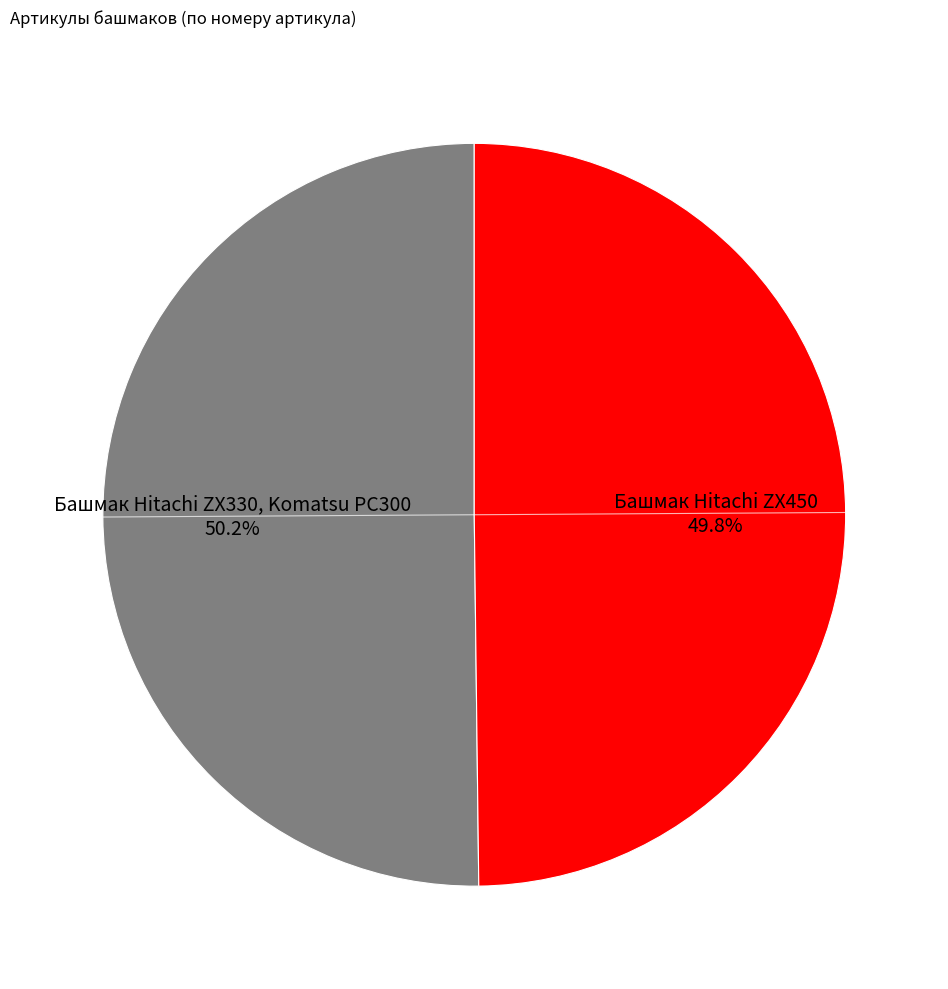

What is the ratio of the value at Башмак Hitachi ZX450 to the value at Башмак Hitachi ZX330, Komatsu PC300?

1.0